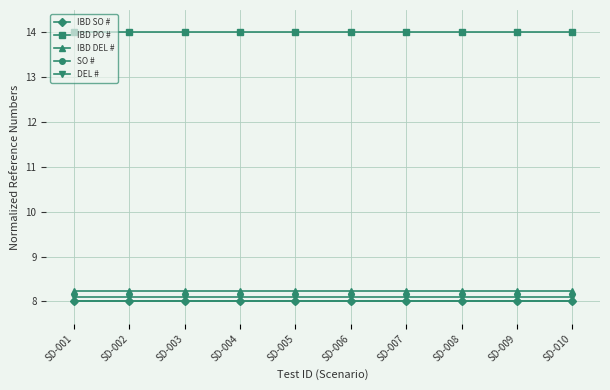

The DEL # series shows 8.1 at SD-010. True or false?

True